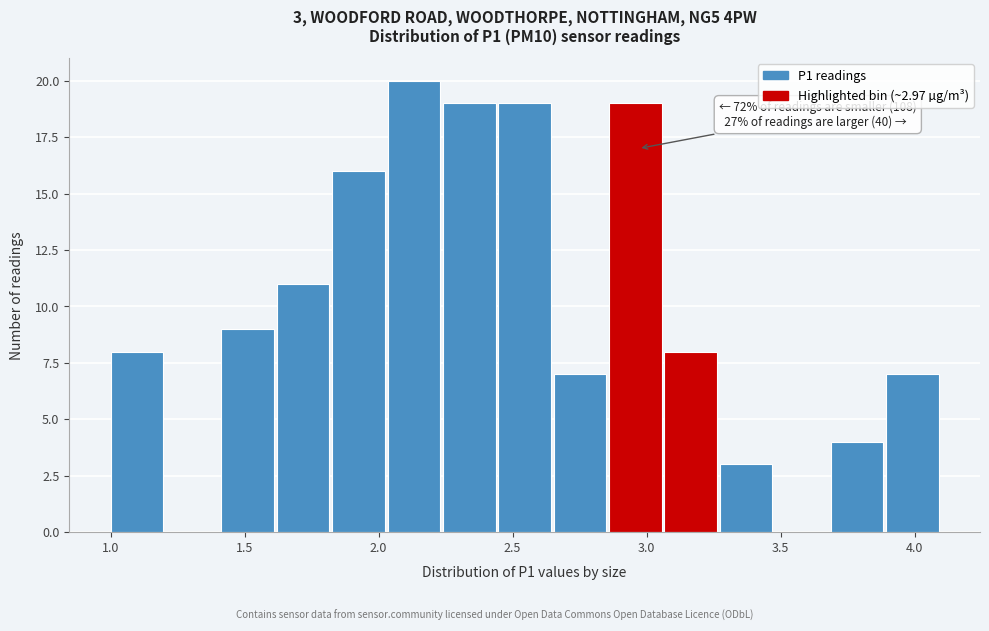

Over which range of the x-axis is the bar tallest?

2.05 to 2.25